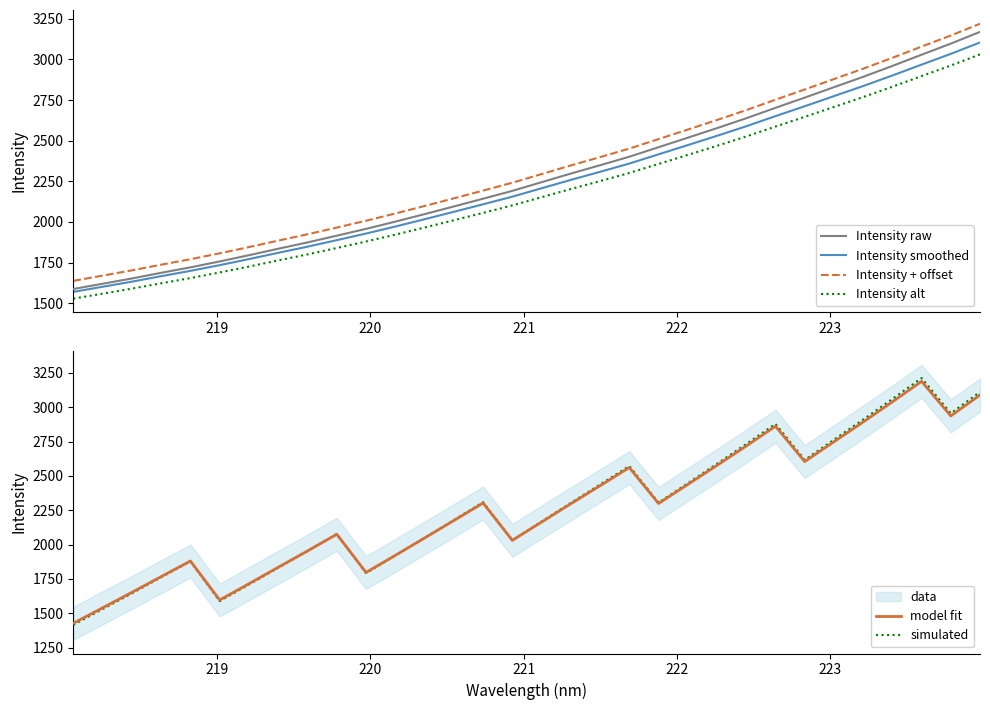

What is the minimum value for simulated?

1416.2